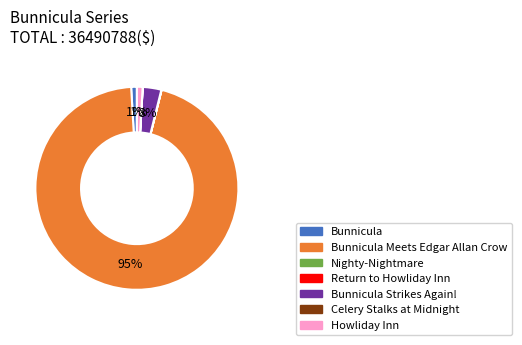

Which slice represents more than half of the pie?

Bunnicula Meets Edgar Allan Crow